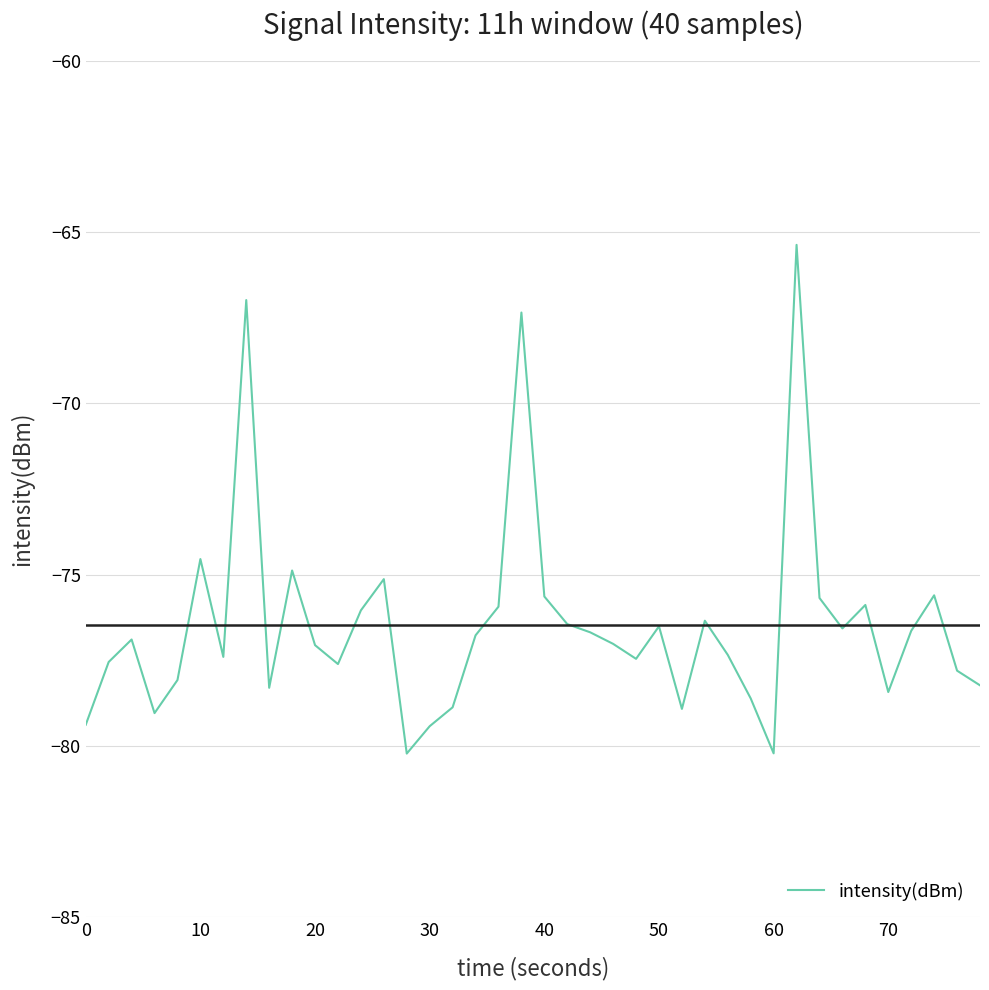

What is the maximum value shown in the chart?

-65.4